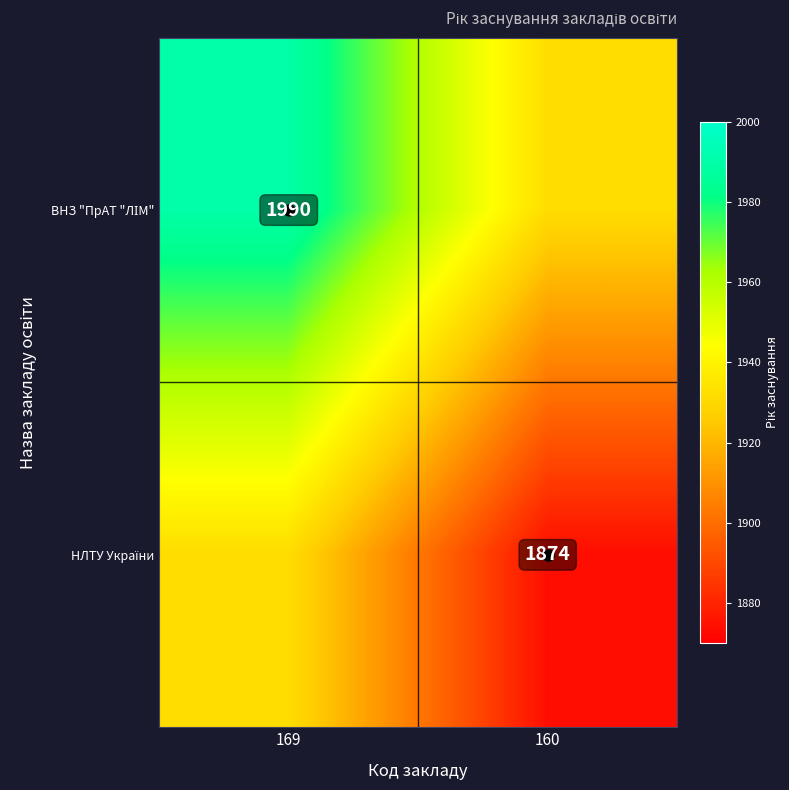

Which series has the largest total across all categories?

ВНЗ "ПрАТ "ЛІМ"